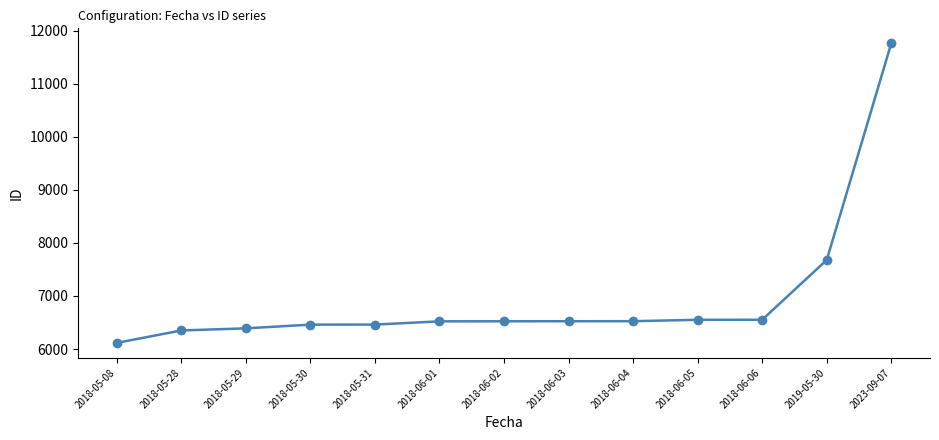

What is the average value?

6955